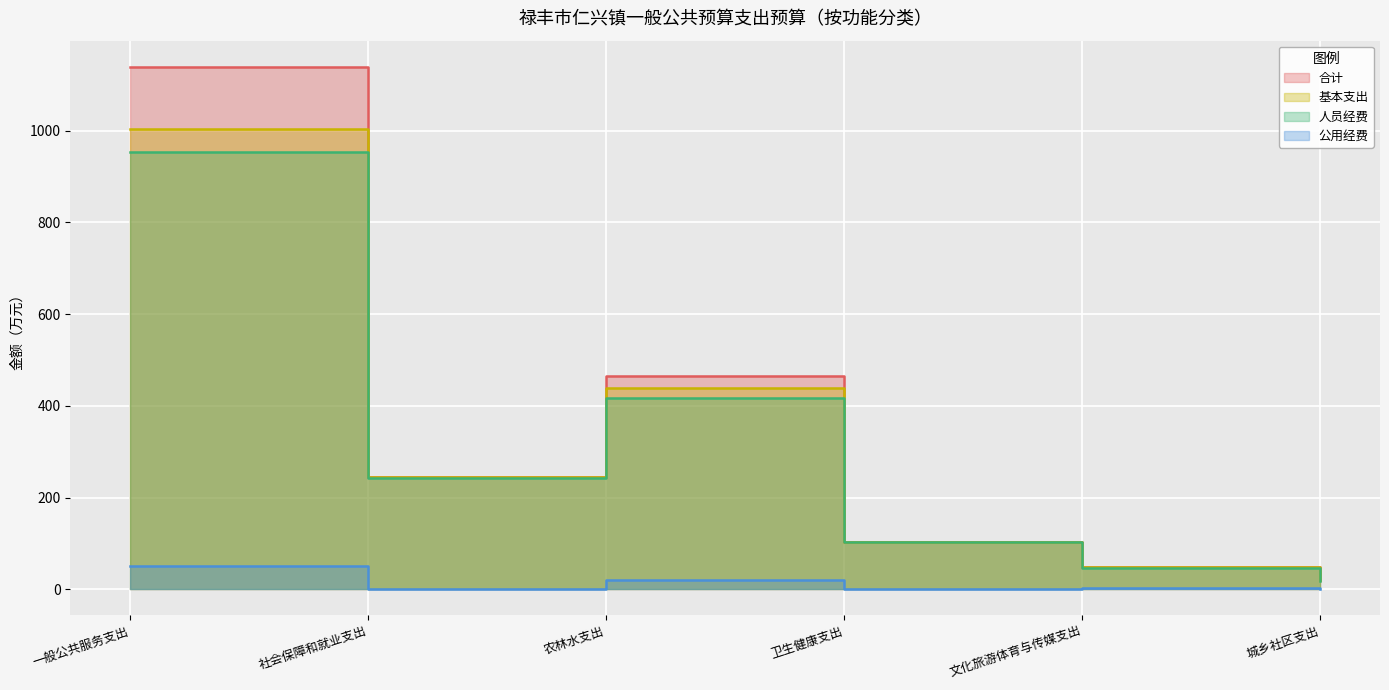

Where does the 基本支出 series first go above 245?

一般公共服务支出